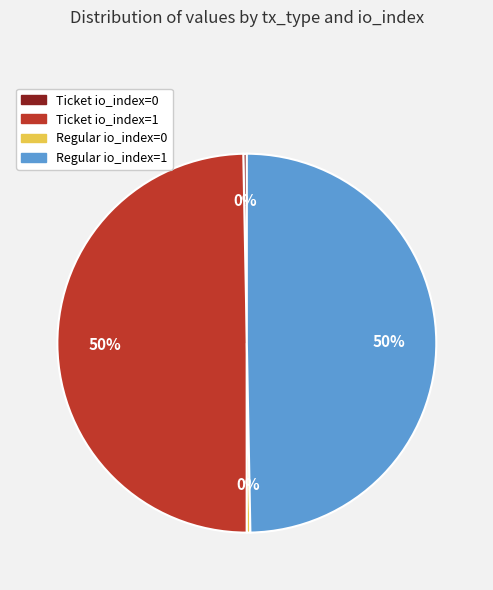

What percentage is the Ticket io_index=1 slice, to the nearest percent?

50%